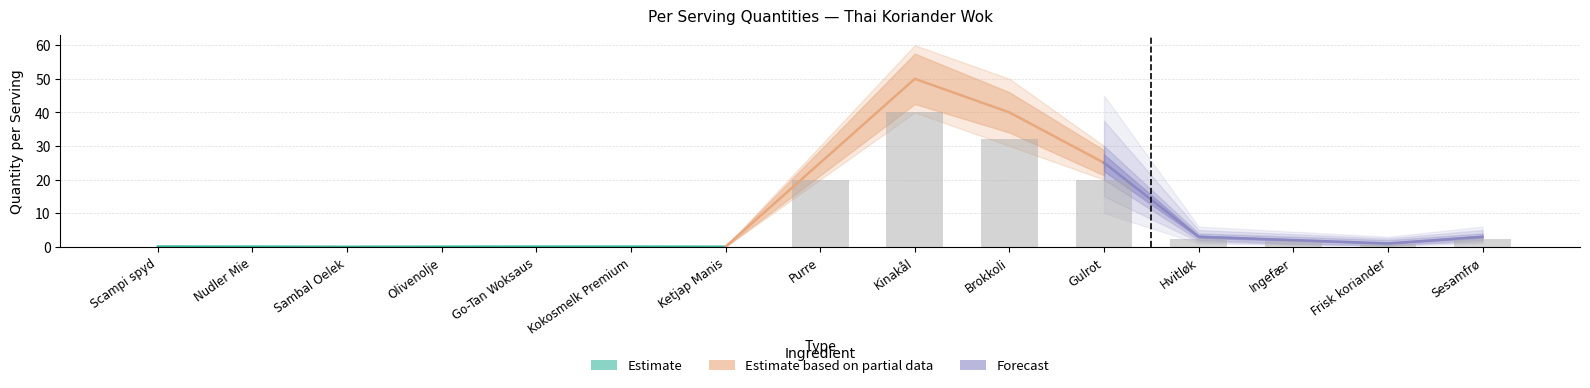

At Ingefær, list the series in order from smallest to largest.

Per serving (lower), Per serving (primary), Per serving (upper)